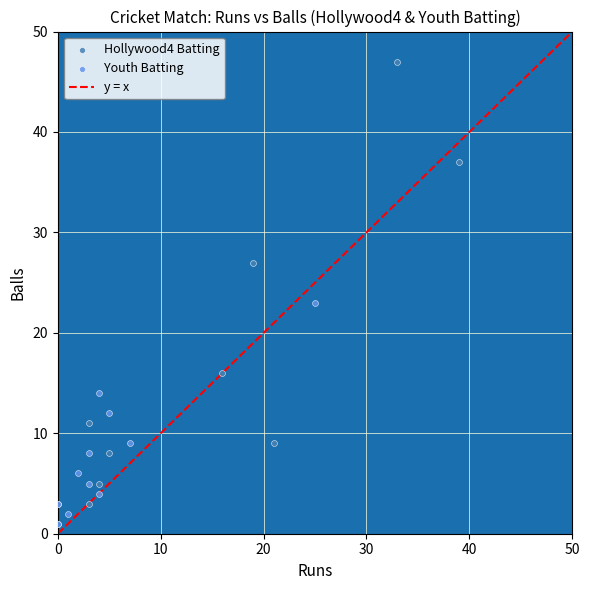

Which series has the widest spread of Y values?

Hollywood4 Batting